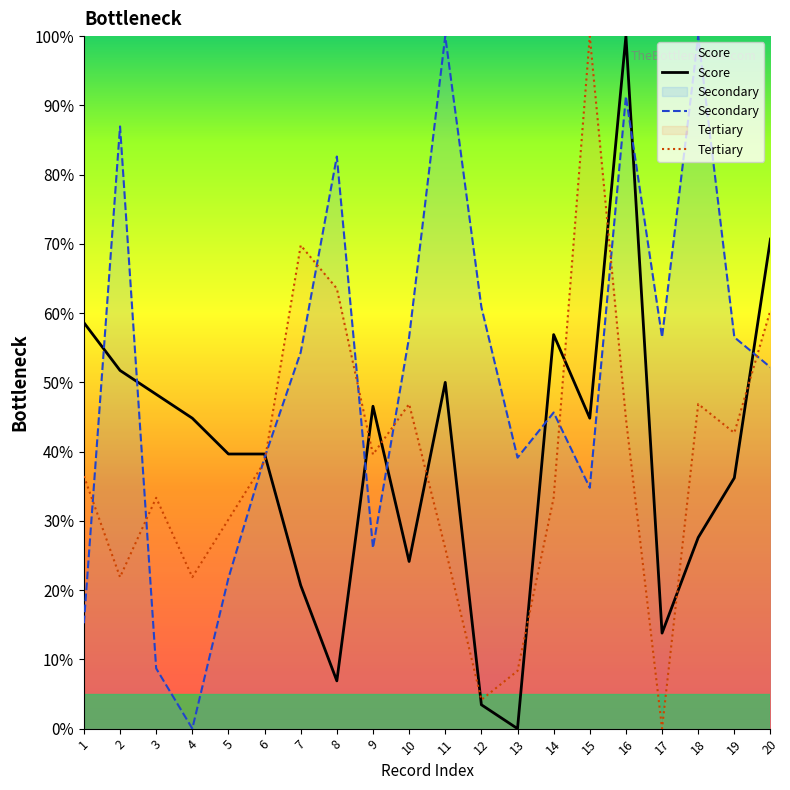

Which has a higher value, 14 or 5?

14